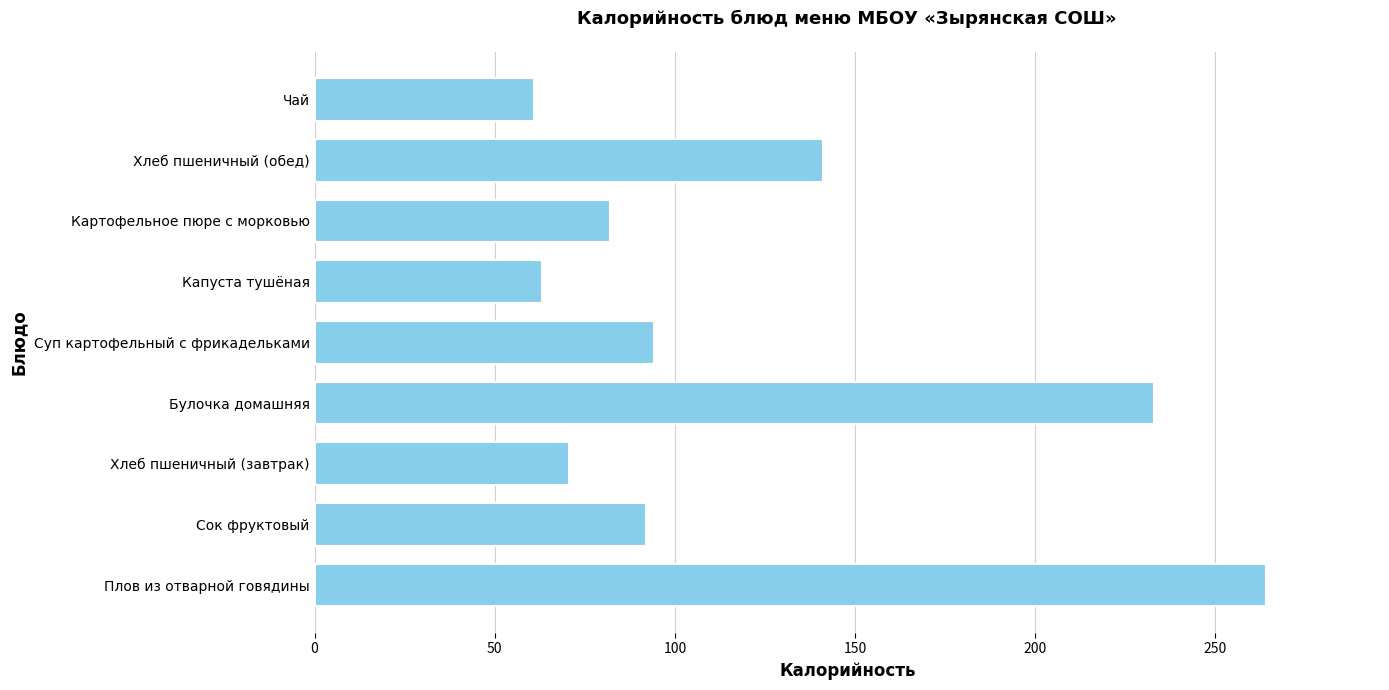

True or false: the data shows 408.5 at Плов из отварной говядины.

False